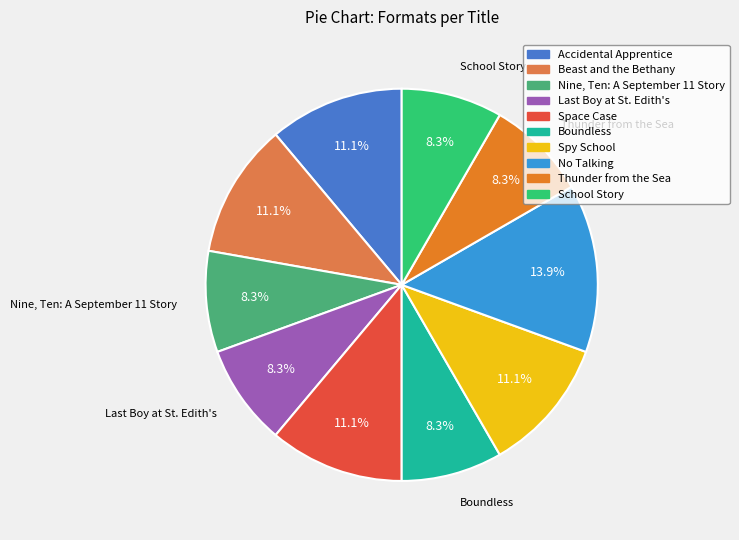

The Accidental Apprentice slice represents 17% of the pie. True or false?

False